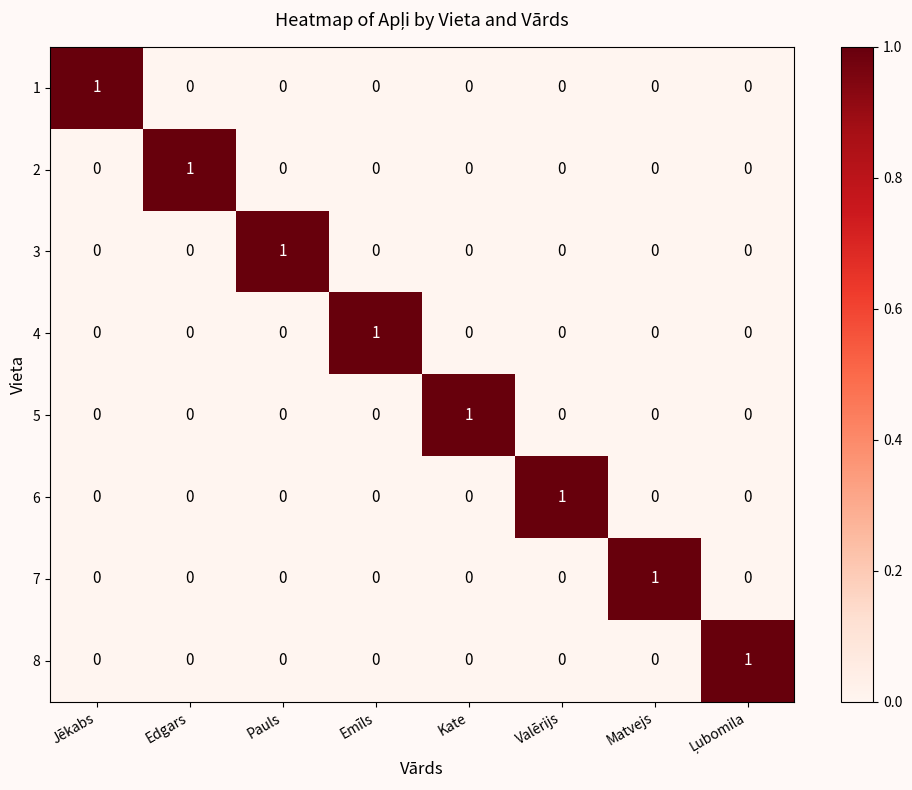

At how many categories does at least one series exceed 0?

8